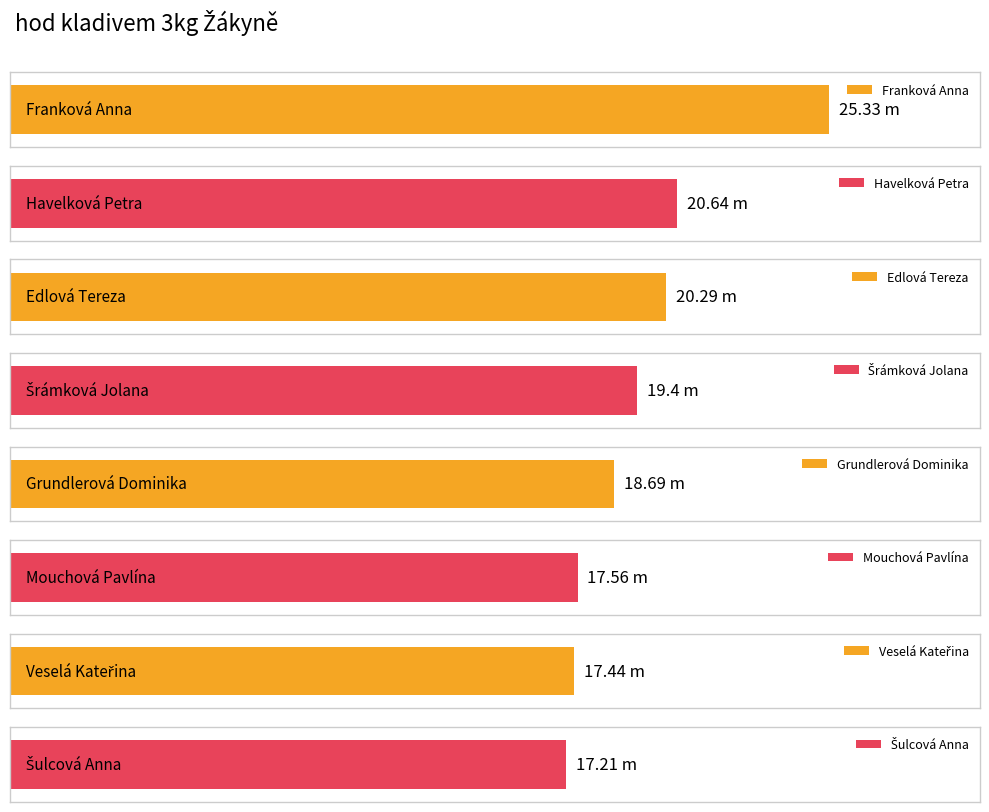

Rank the categories by value from lowest to highest.

Šulcová Anna, Veselá Kateřina, Mouchová Pavlína, Grundlerová Dominika, Šrámková Jolana, Edlová Tereza, Havelková Petra, Franková Anna